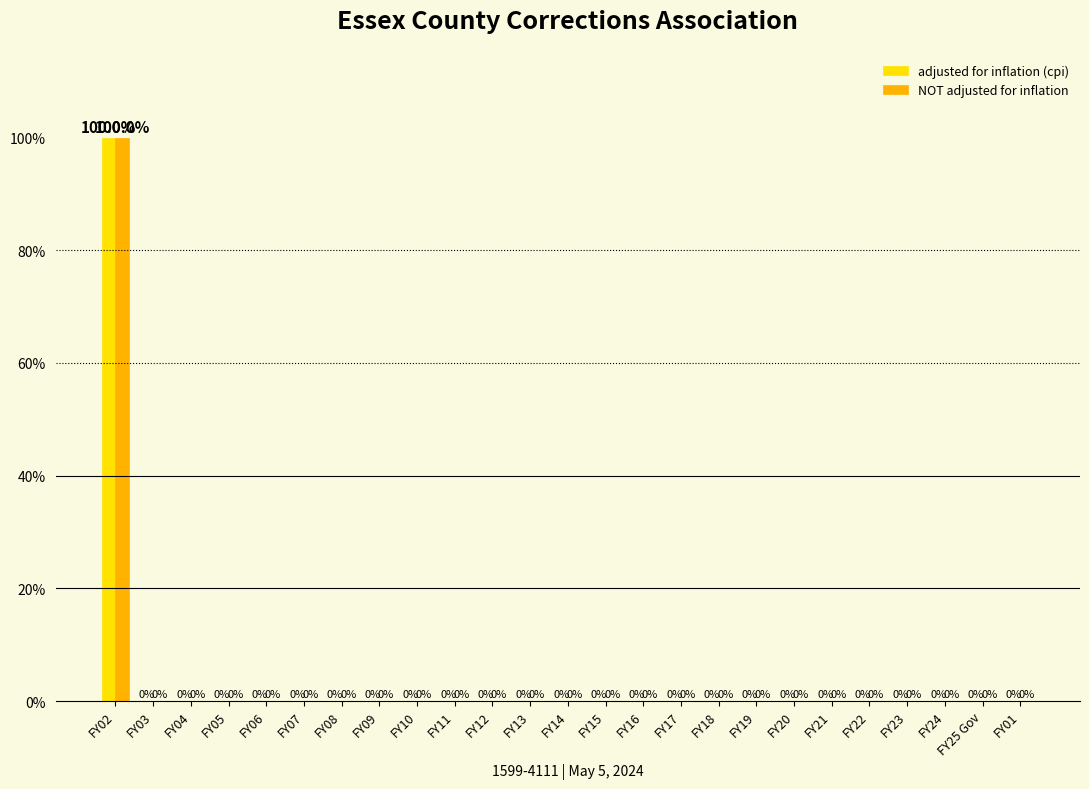

Count the number of data series in this chart.

2